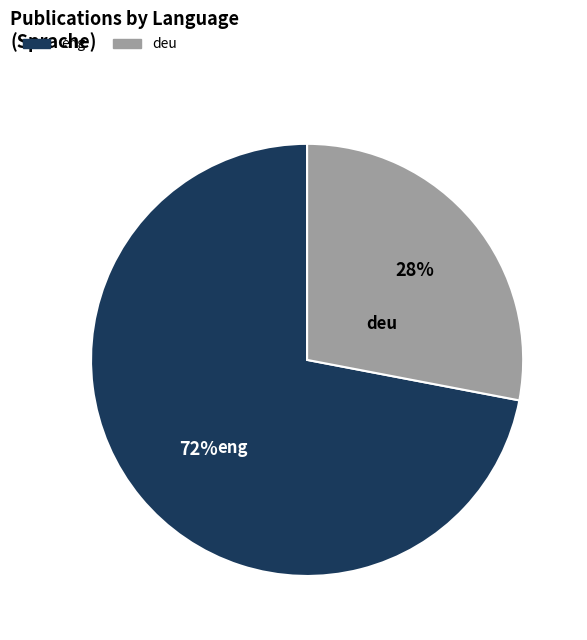

What is the ratio of the value at deu to the value at eng?

0.4